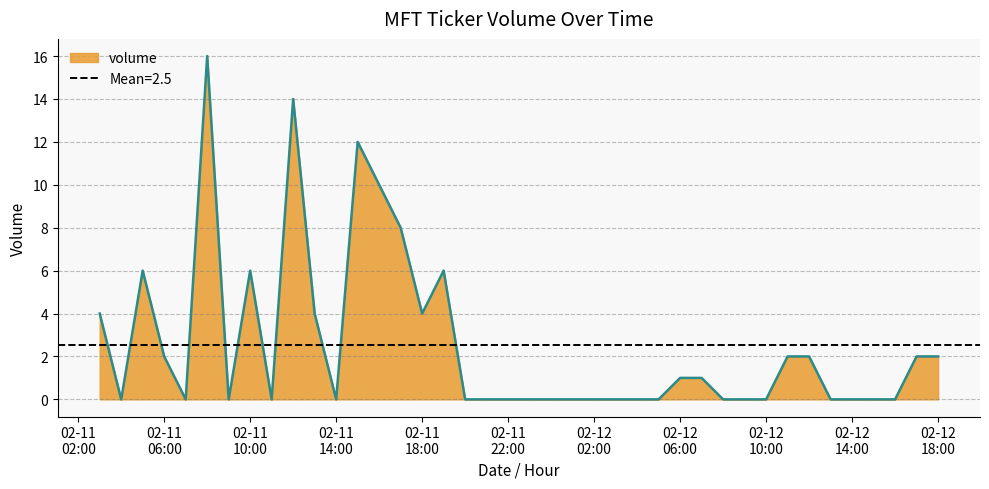

What is the average value?

3